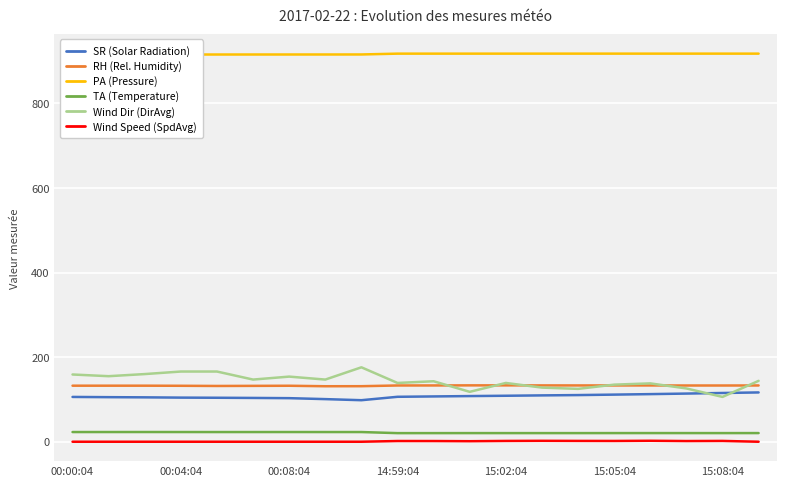

True or false: Wind Dir (DirAvg) has a value of 154.0 at 00:08:04.

True